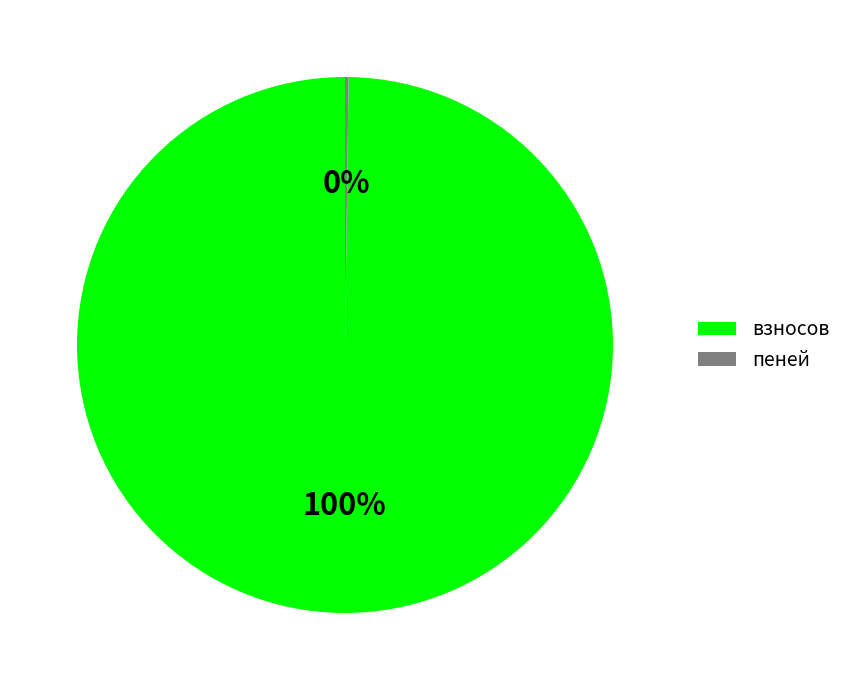

What is the largest slice in the pie chart?

взносов